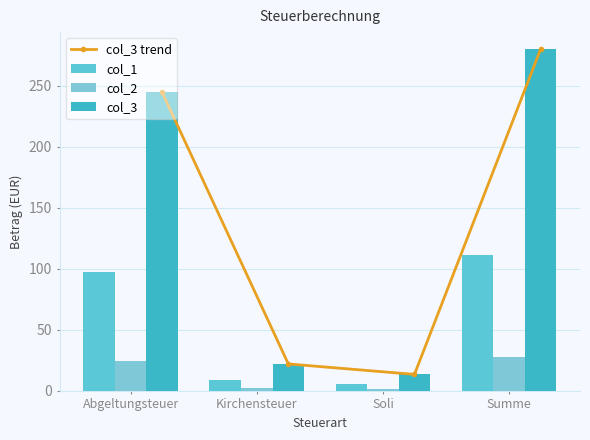

How many distinct data groups are displayed?

4